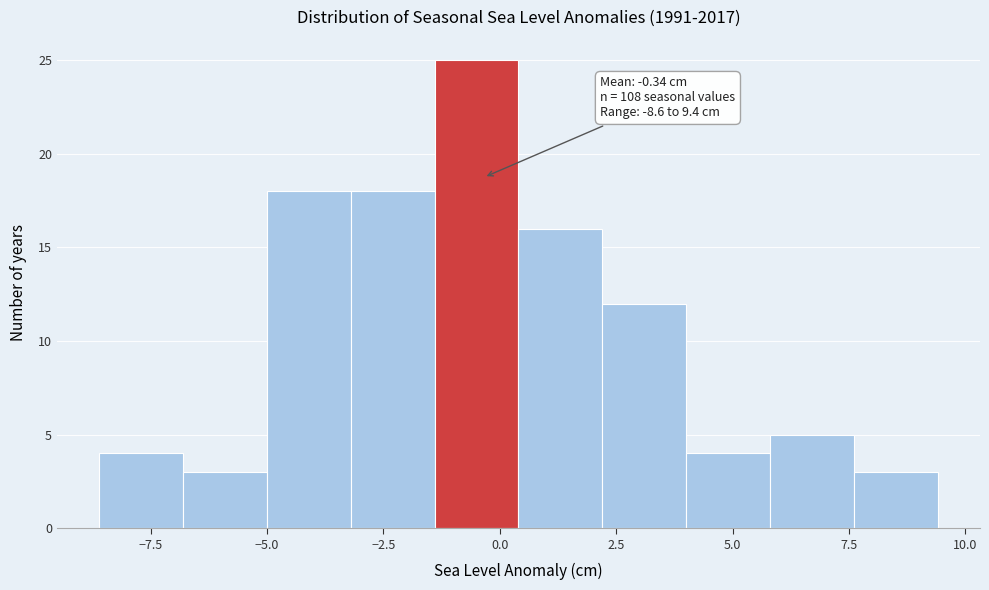

Around what value on the x-axis is the tallest bar? Give the approximate position of its centre, as read against the axis.

-0.5